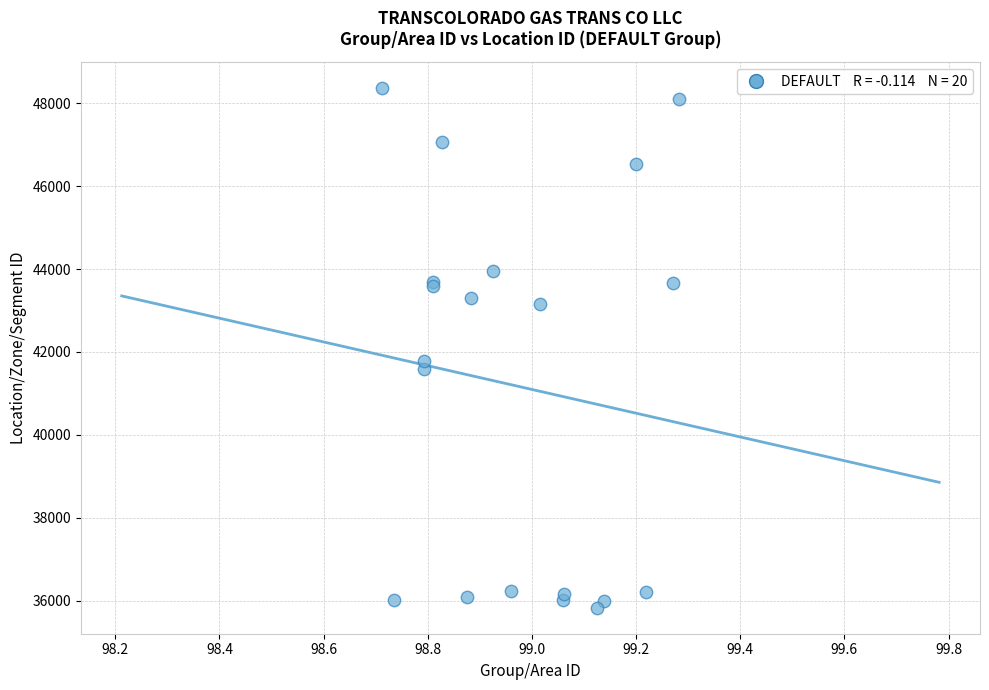

What Y value in the scatter plot is closest to 42098?

41784.1